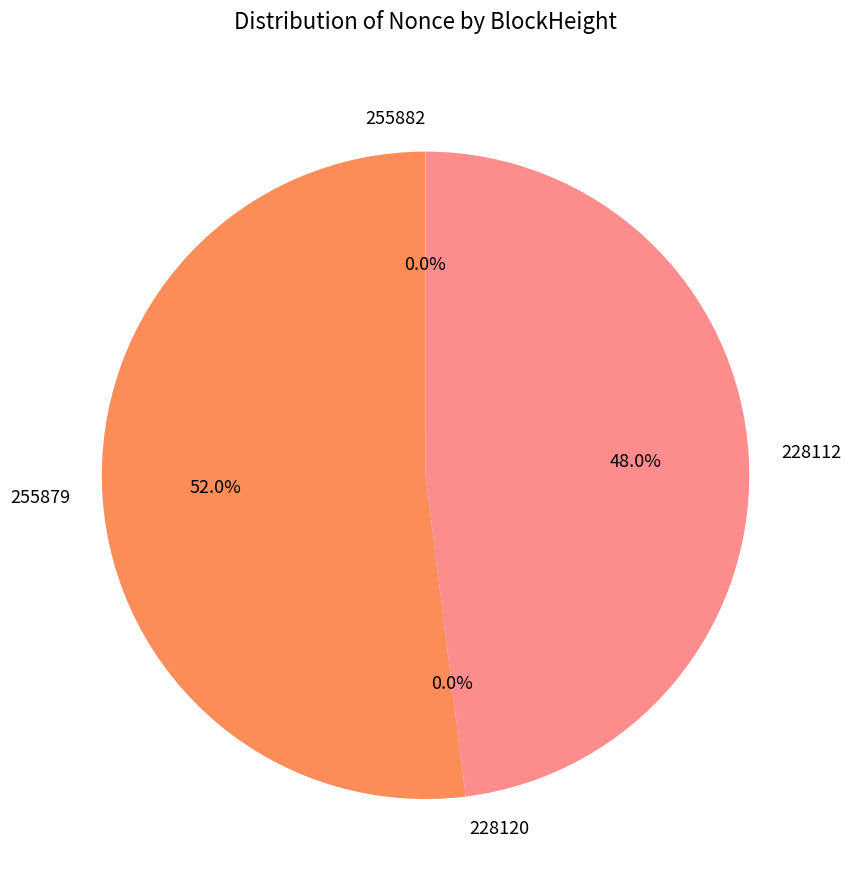

What percentage is the 255879 slice, to the nearest percent?

52%